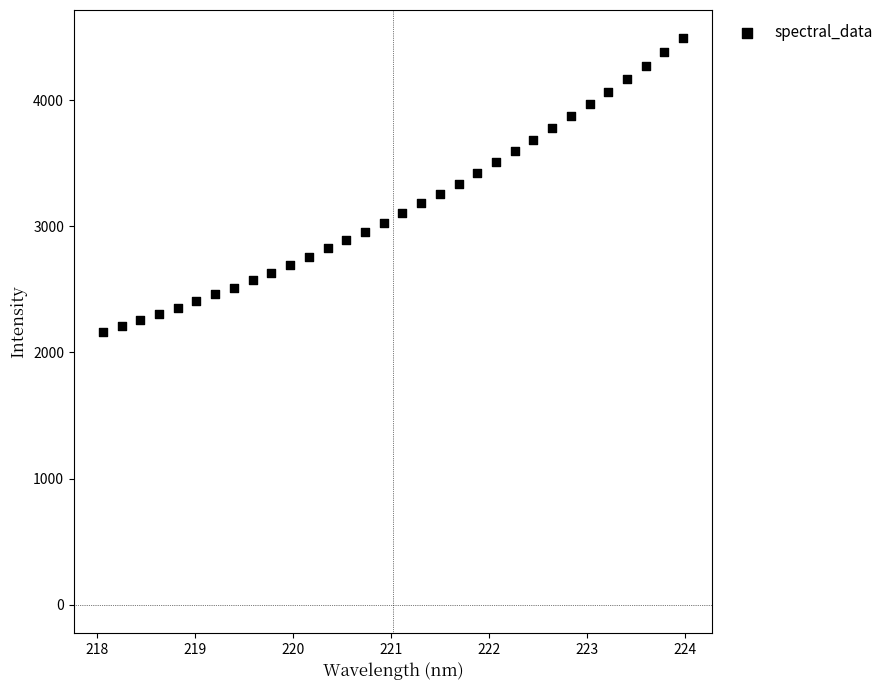

What is the range of Y values (max minus min)?

2329.8